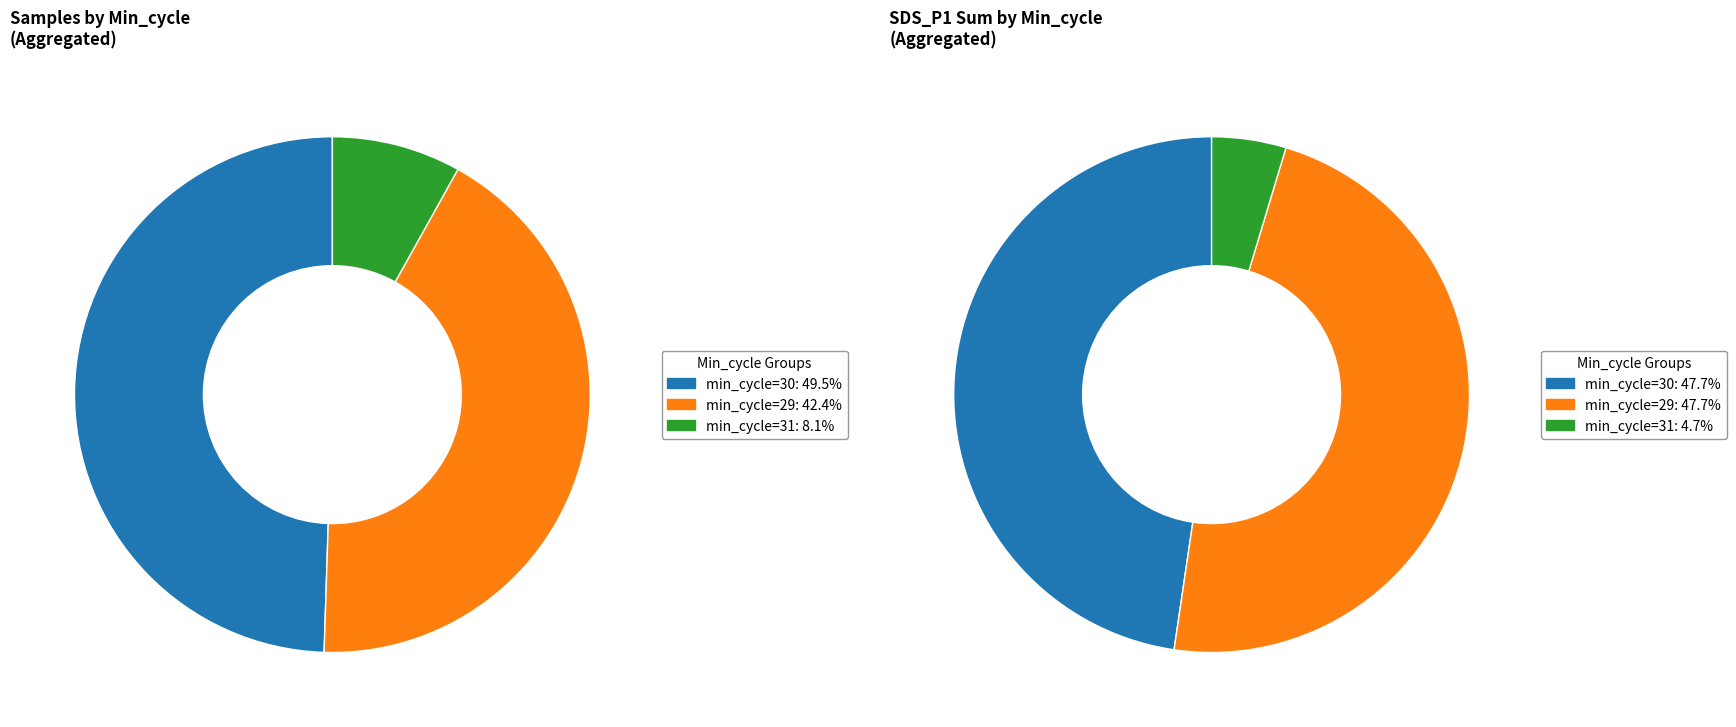

Which has a higher value, 30 or 29?

29